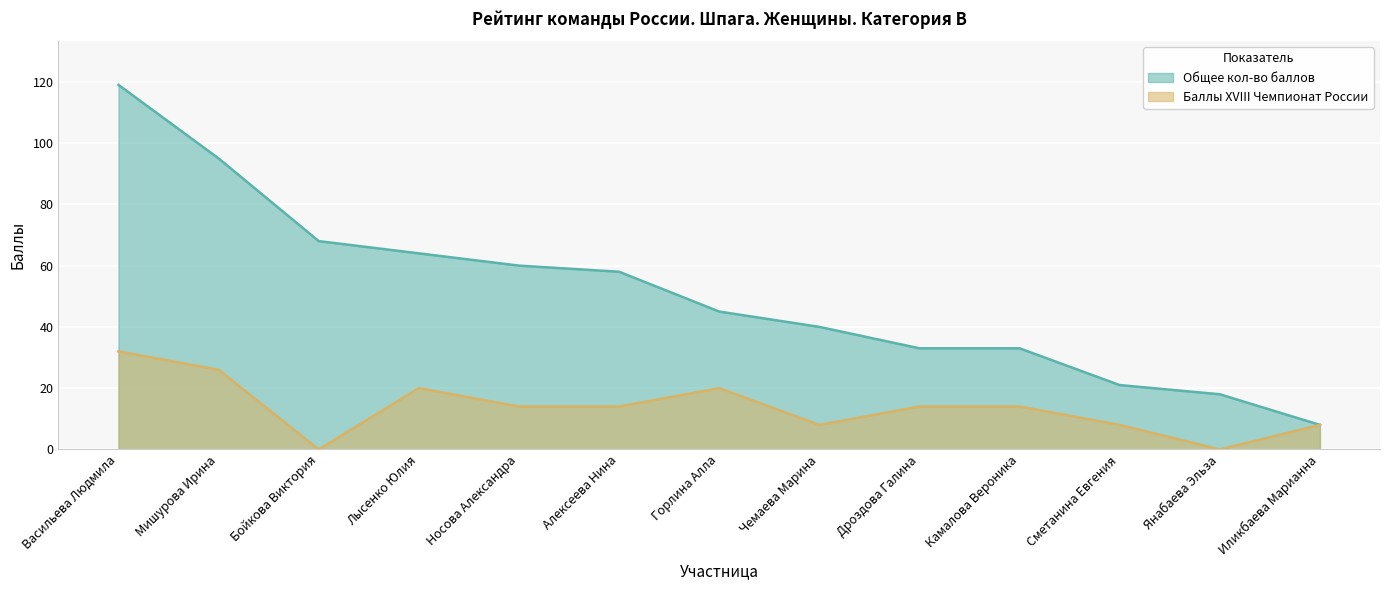

Is it true that Баллы XVIII Чемпионат России equals 11 at Сметанина Евгения?

False